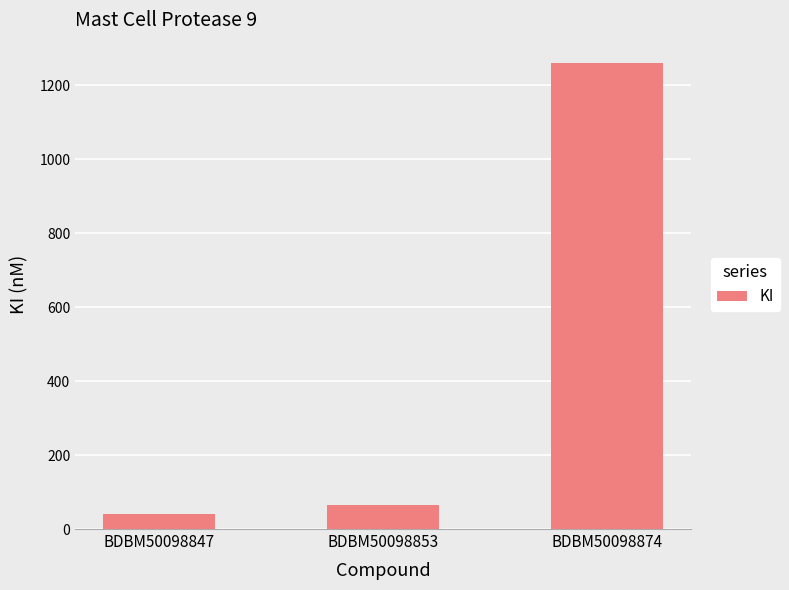

The value at BDBM50098874 is 2195.6. True or false?

False